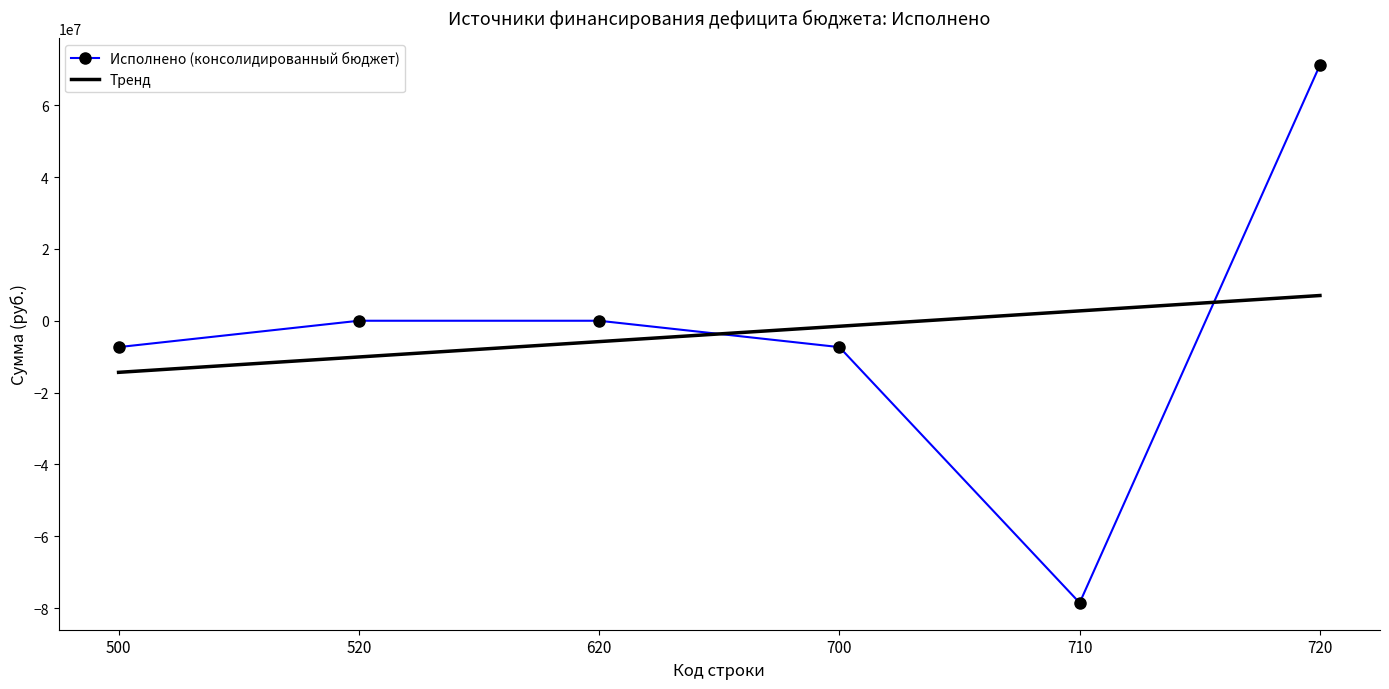

True or false: the data shows 71158784.9 at 720.

True